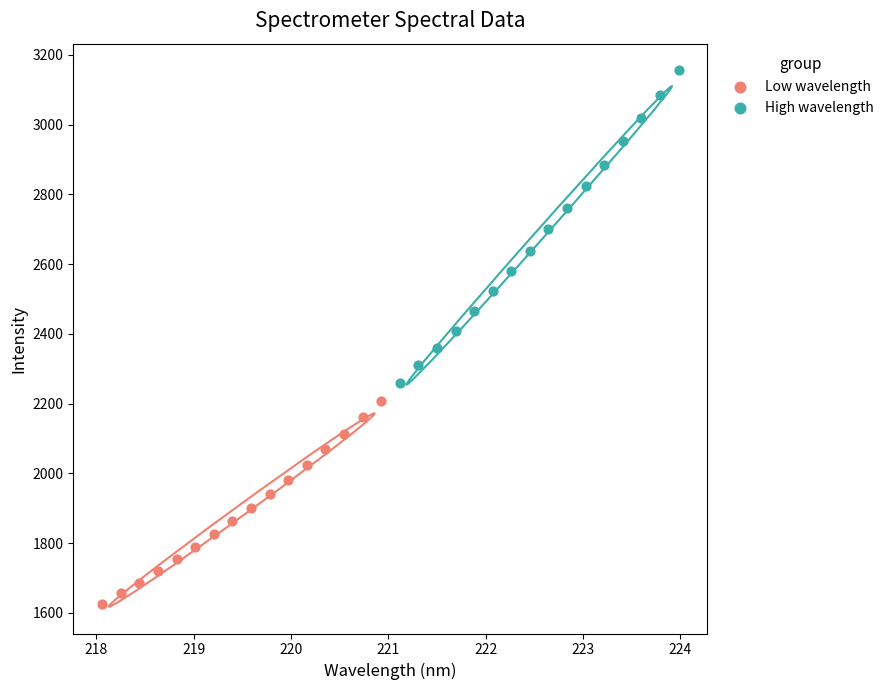

What are all the series names shown in the legend?

Low wavelength, High wavelength